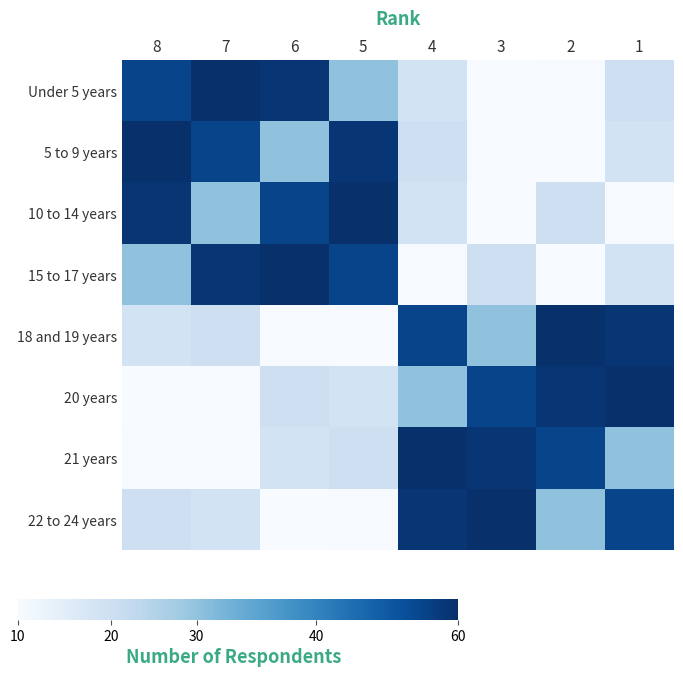

What is the difference between the highest and lowest values at 7?

364